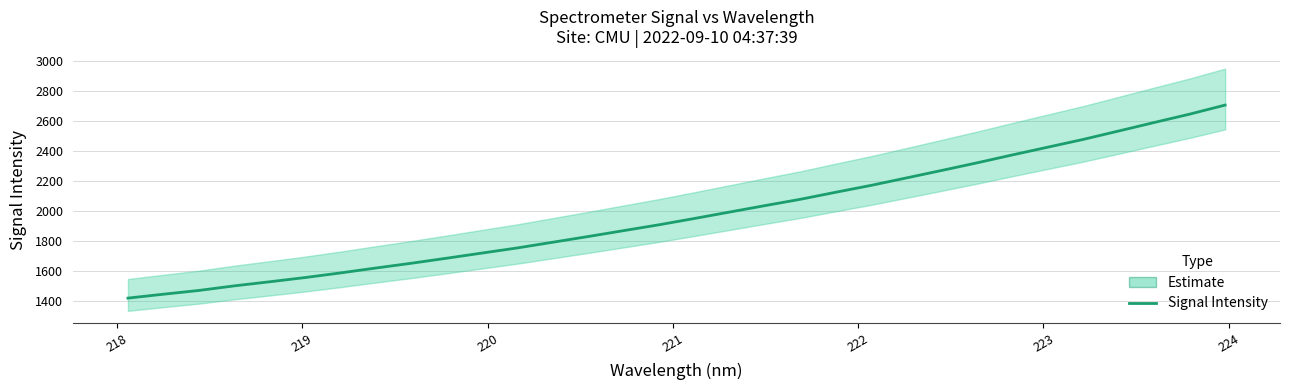

How many data points are less than 1950?

16